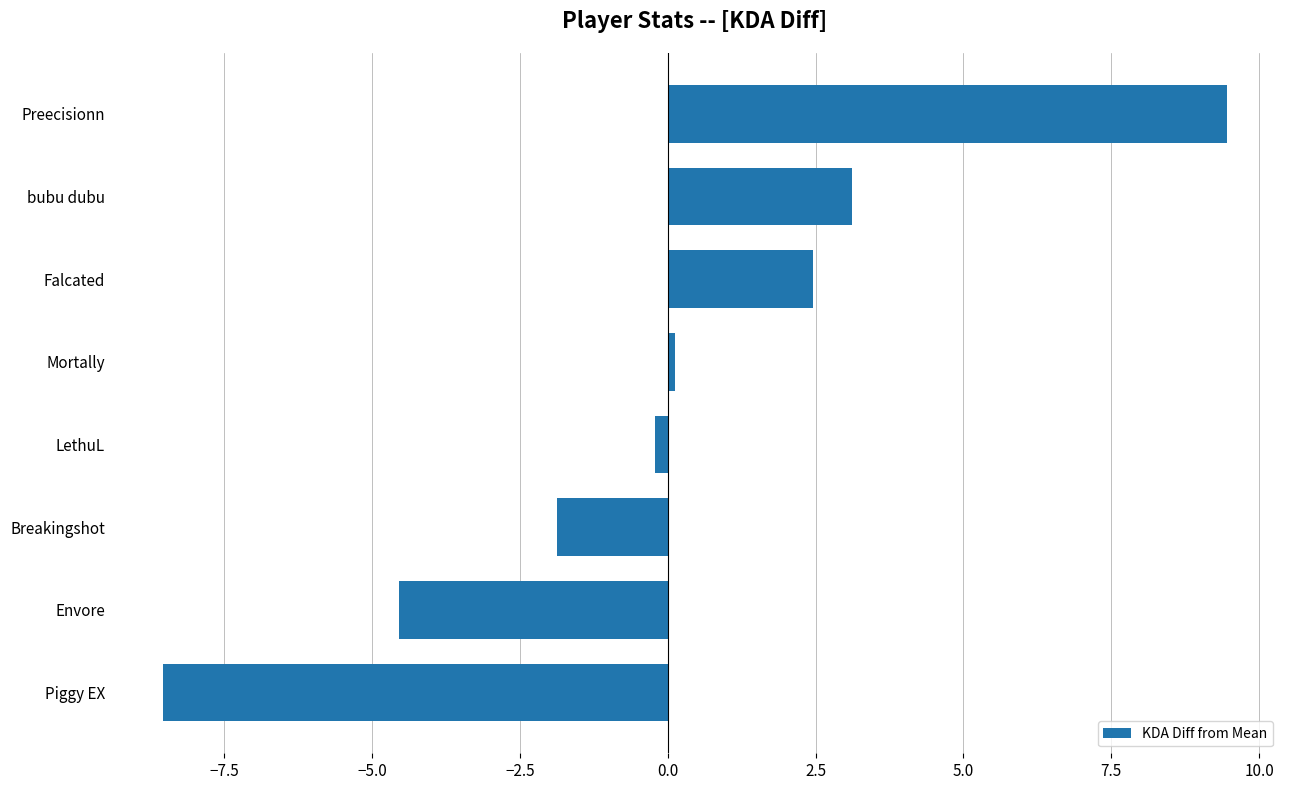

How many bars are there in total?

8